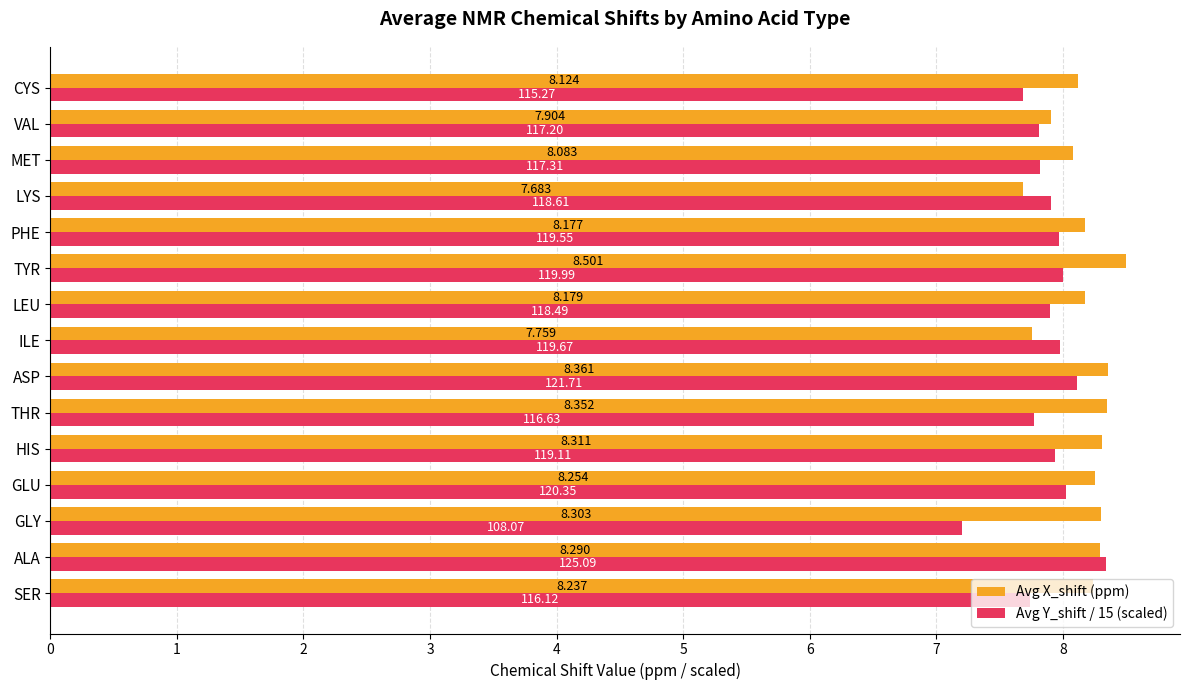

Rank the categories by Avg Y_shift / 15 (scaled) value from lowest to highest.

GLY, CYS, SER, THR, VAL, MET, LEU, LYS, HIS, PHE, ILE, TYR, GLU, ASP, ALA